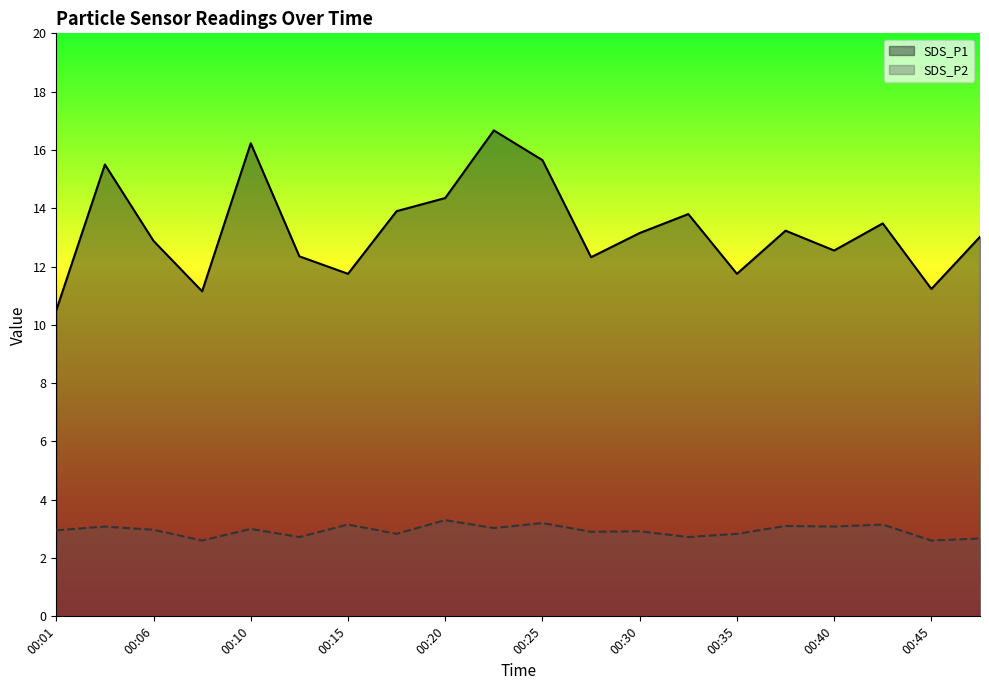

At which category is the sum across all series the highest?

00:23